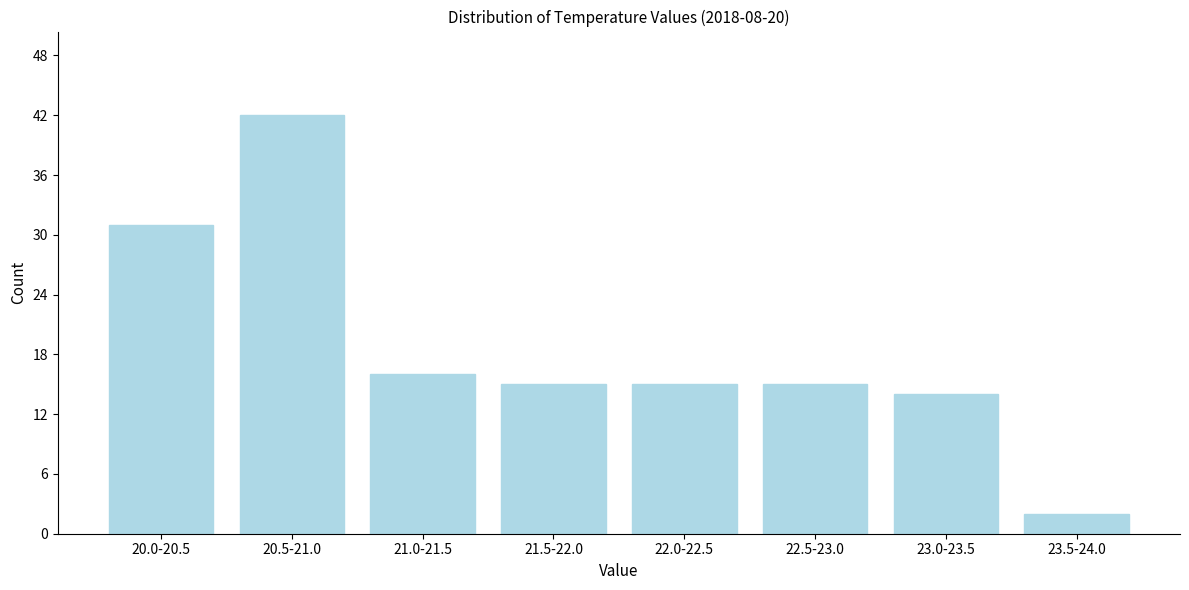

Reading left to right, what are all the values shown in this chart?

31	42	16	15	15	15	14	2